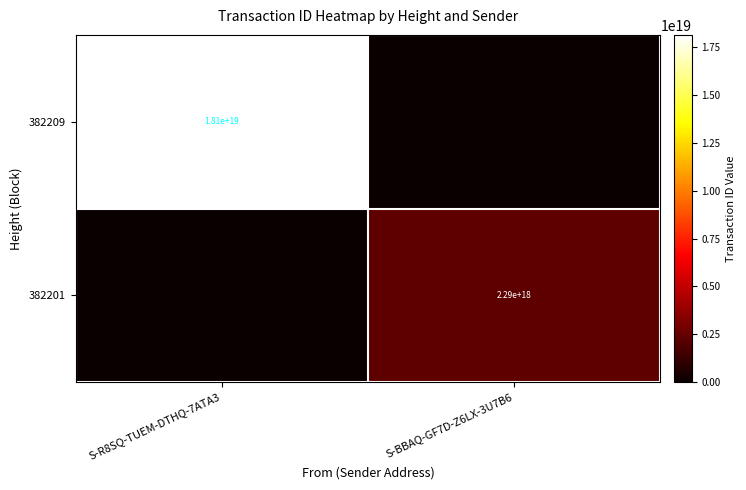

The 382209 series shows 18100000000000000000 at S-R8SQ-TUEM-DTHQ-7ATA3. True or false?

True